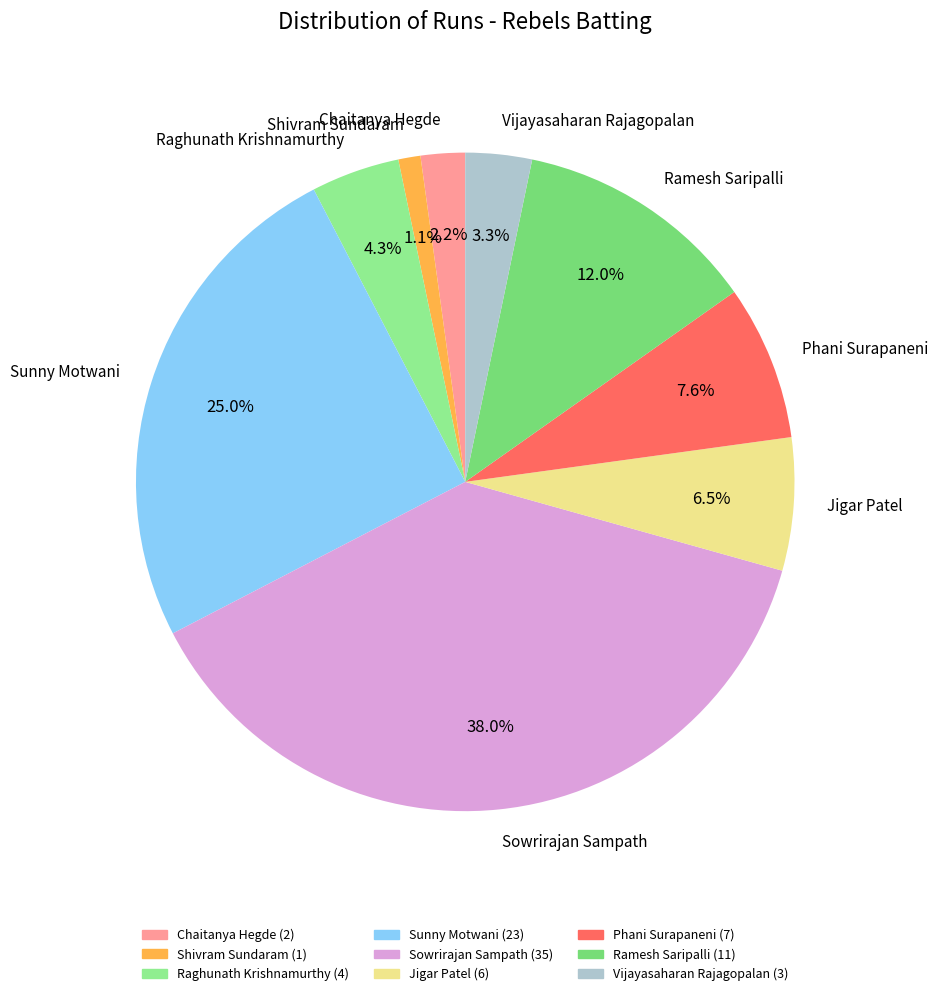

To the nearest percent, what is the average slice percentage?

11%